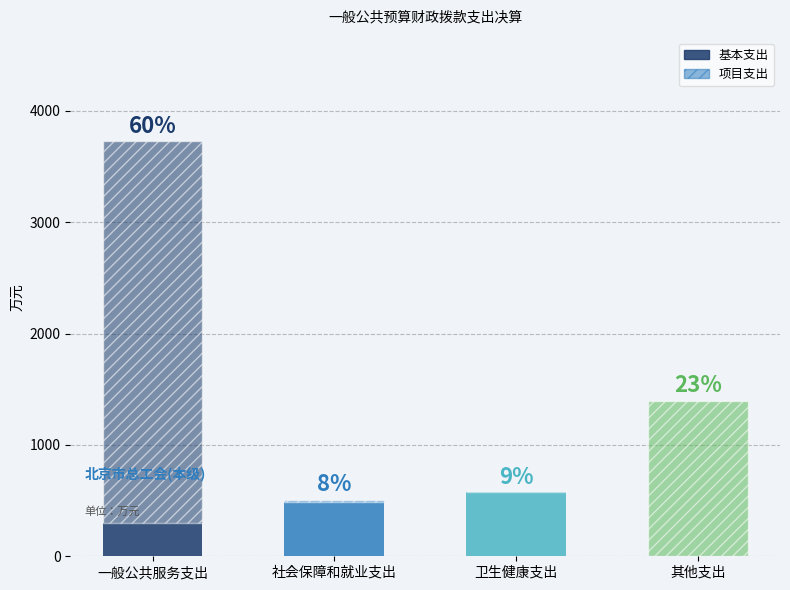

Are the bars grouped side by side (vs. stacked)?

No